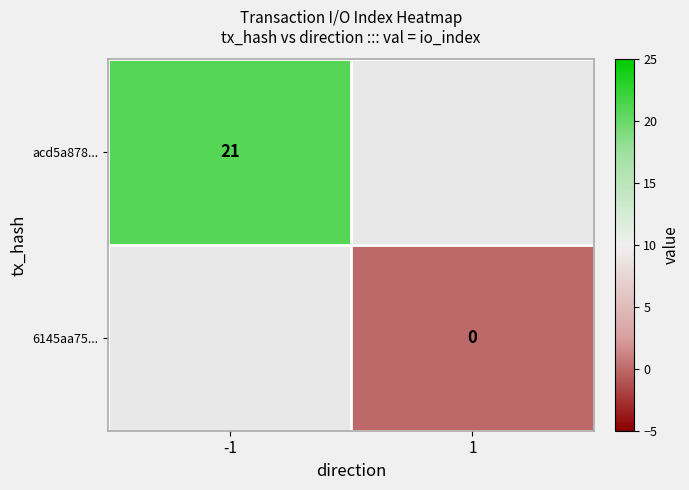

The acd5a878... series shows 28 at -1. True or false?

False